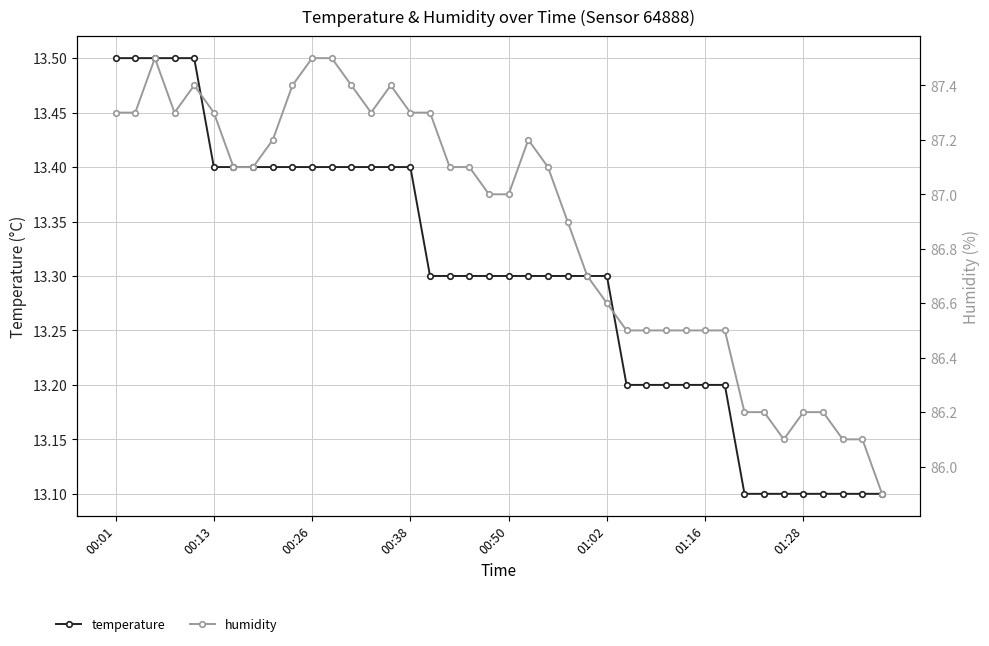

Is it true that temperature equals 13.1 at 01:28?

True